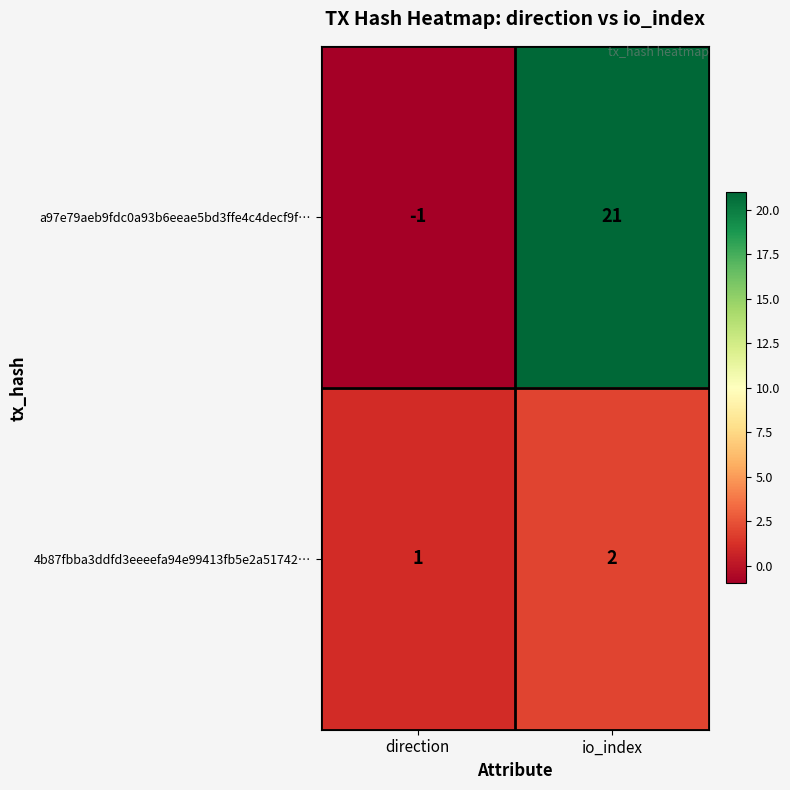

Count the number of categories in the chart.

2